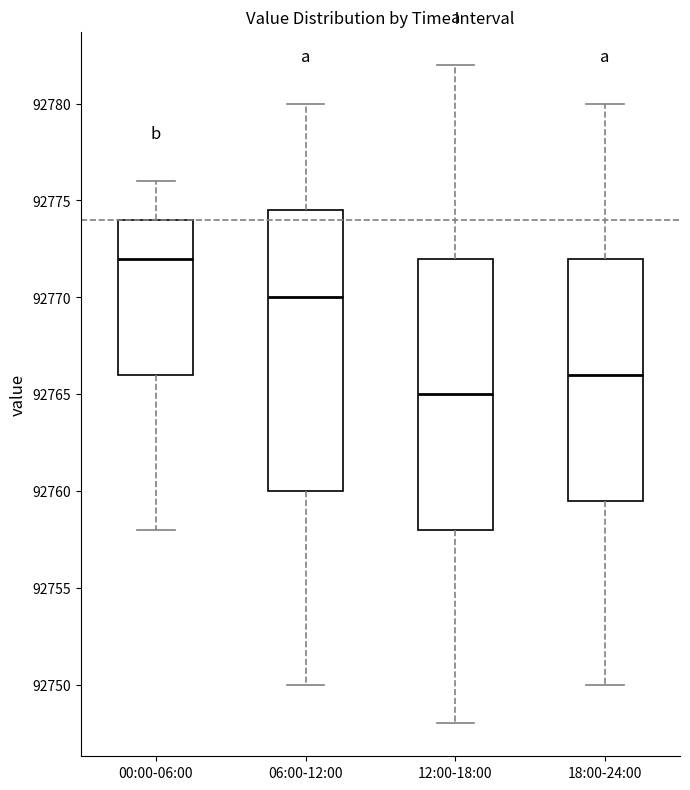

Which box's median line is the highest?

00:00-06:00